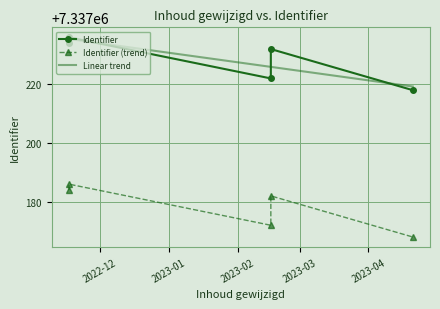

At how many categories does at least one series exceed 7337216?

5